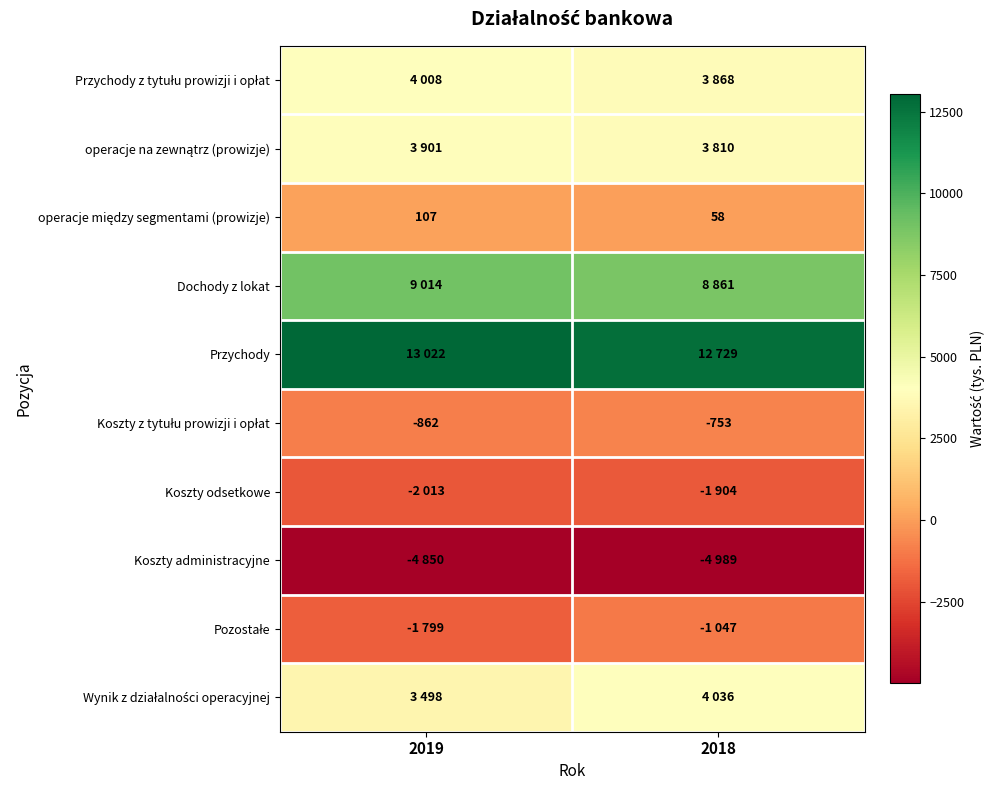

What is the spread (max minus min) of values at 2018?

17718